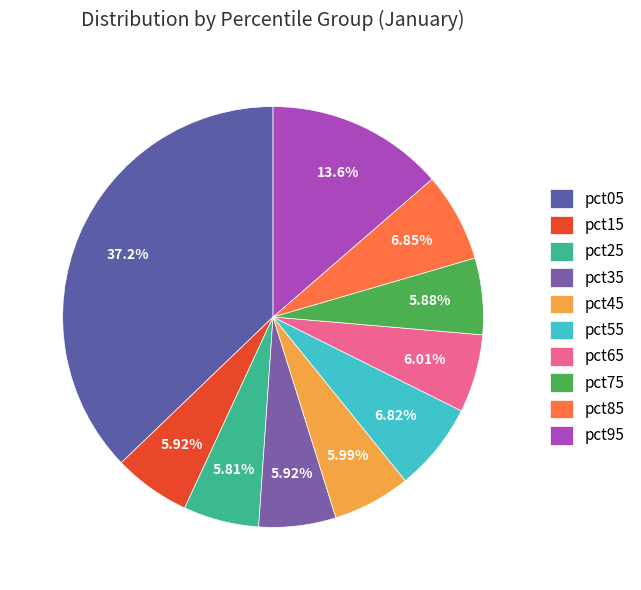

Count the number of slices in the pie.

10